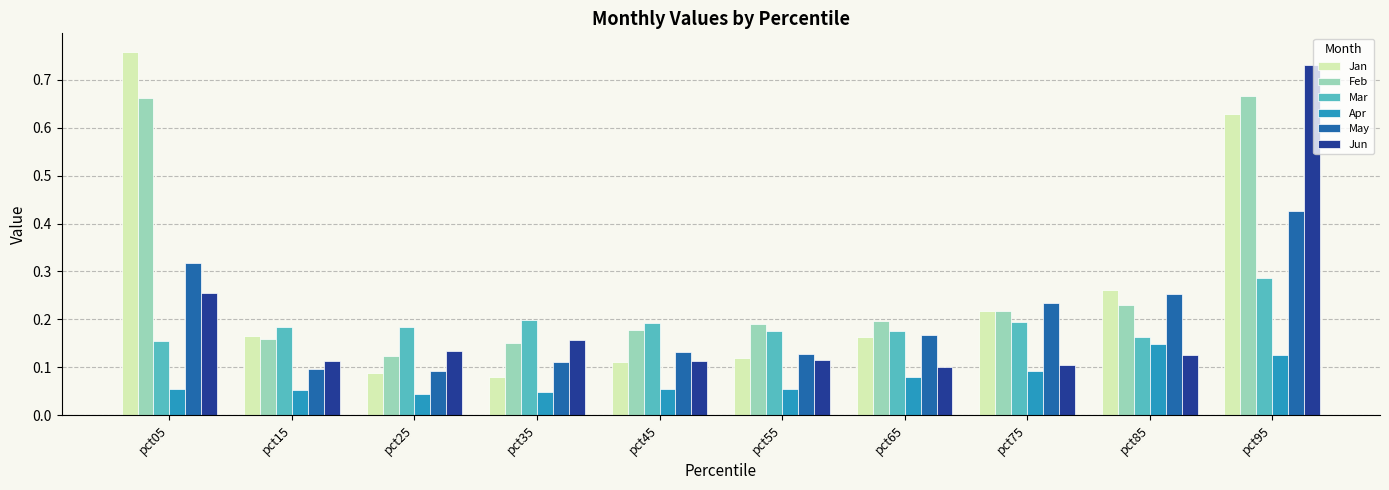

Between pct15 and pct75, which series saw the biggest shift?

May